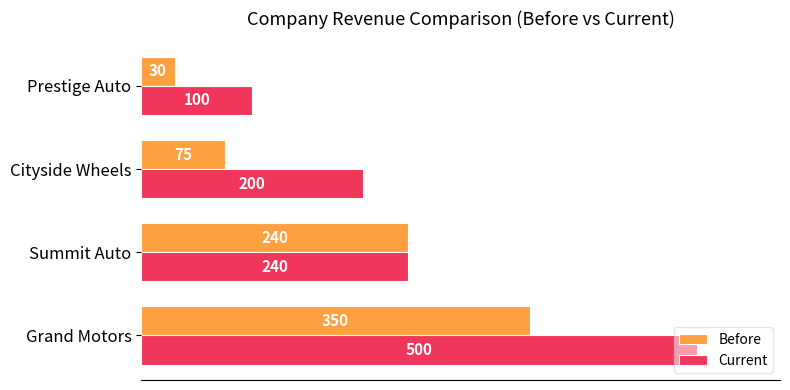

Which series has the largest range (max minus min)?

Current